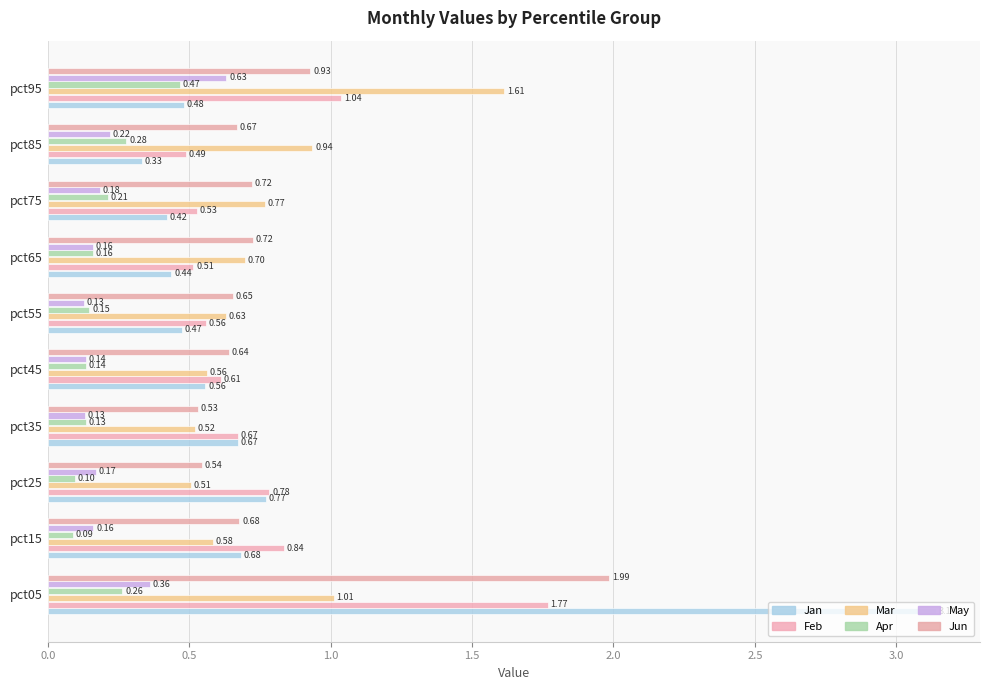

Which series has the widest spread of values?

Jan